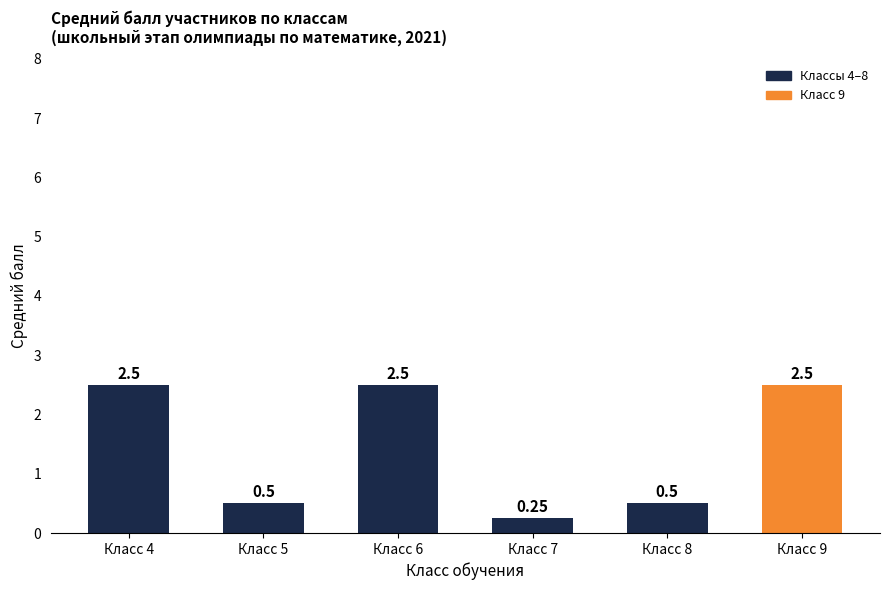

What is the maximum value shown in the chart?

2.5